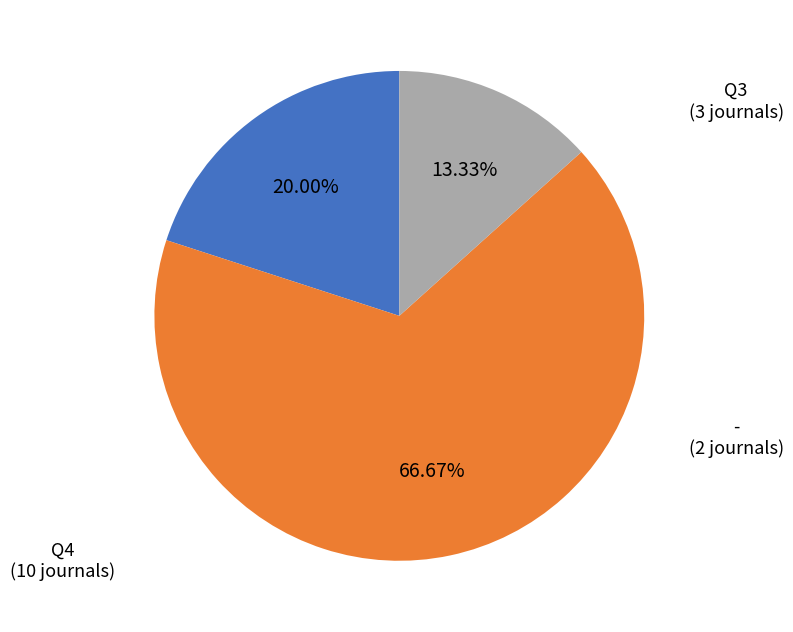

Is there a majority slice in this chart?

Yes